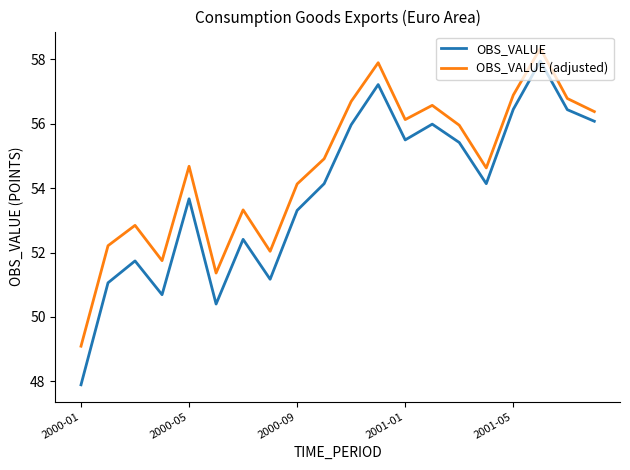

Which series has the largest total across all categories?

OBS_VALUE (adjusted)